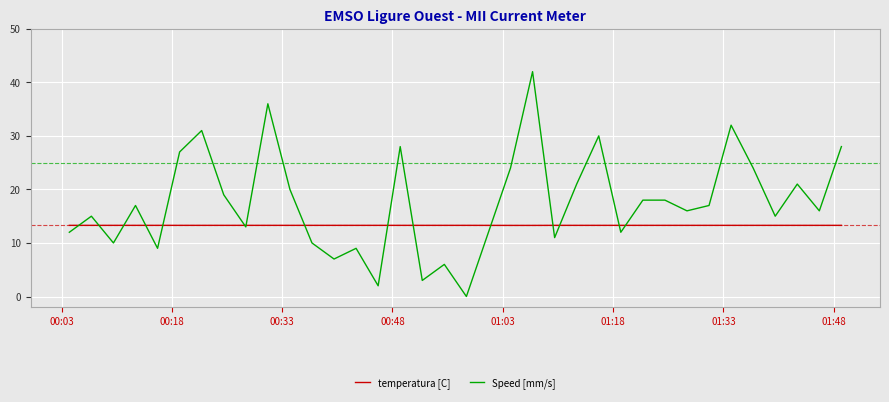

After their last crossing, which series has the higher values: temperatura [C] or Speed [mm/s]?

Speed [mm/s]